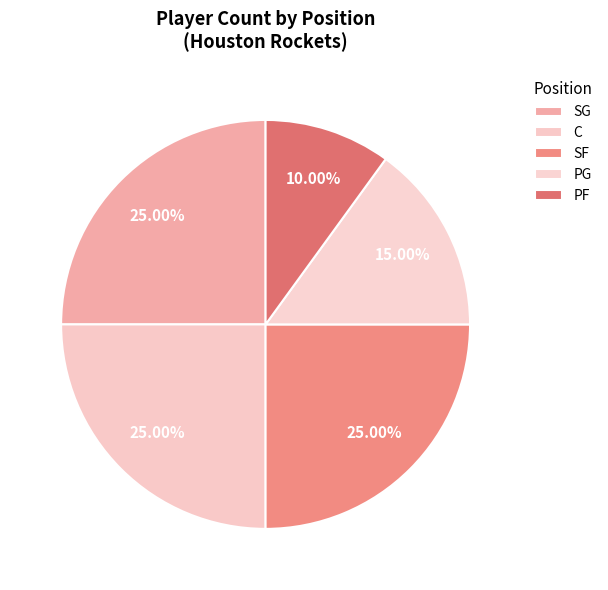

Approximately how many times larger is the value at SG compared to PF?

2.0